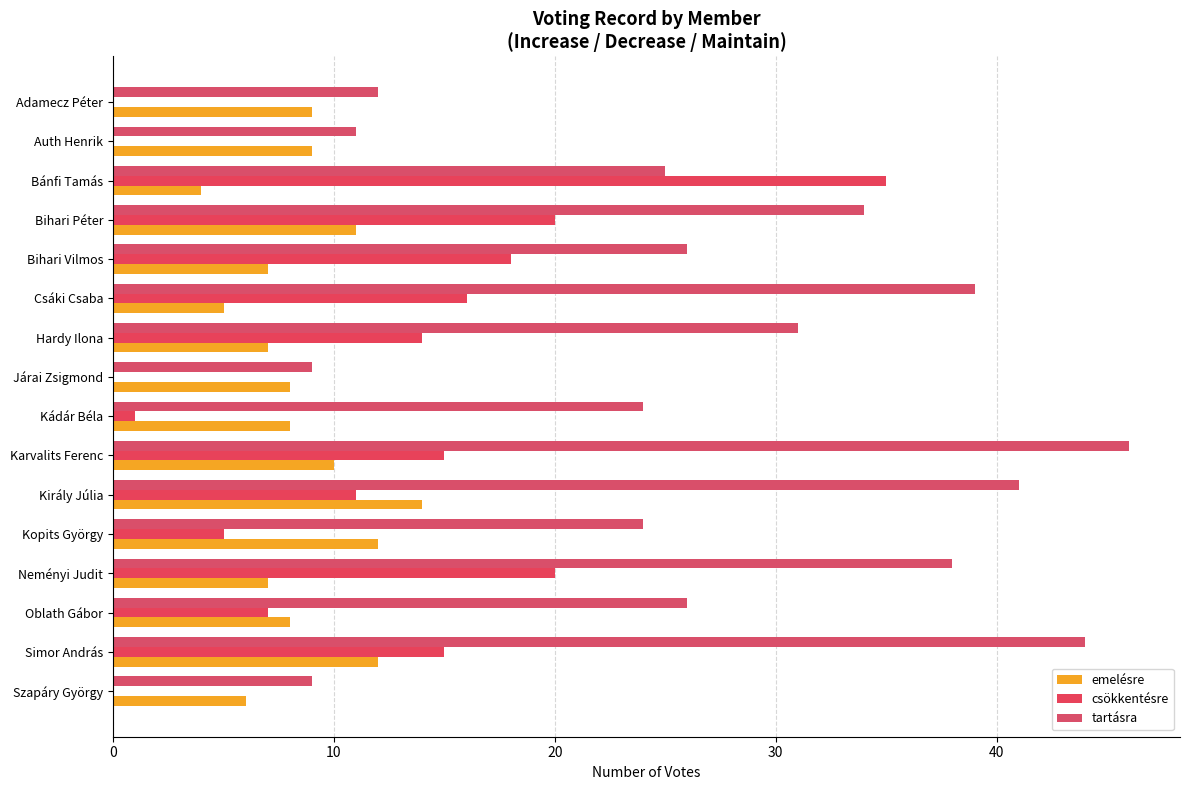

What are all the series names shown in the legend?

emelésre, csökkentésre, tartásra